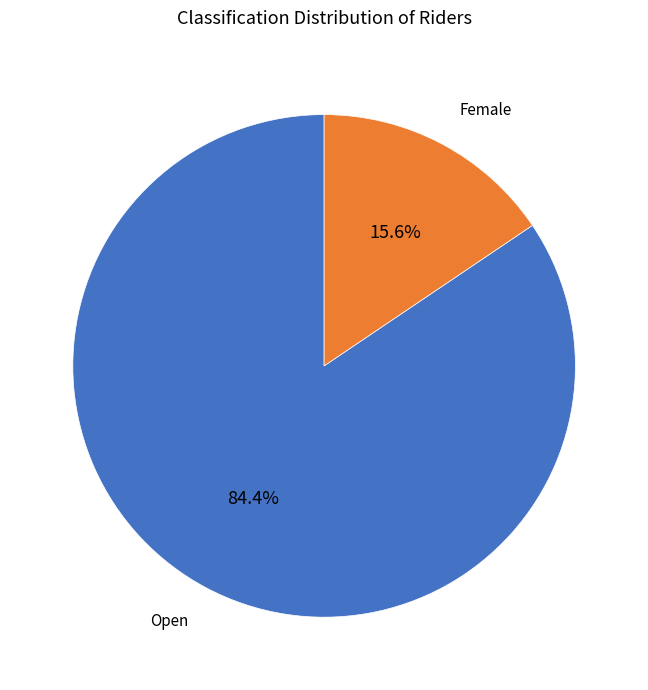

Is there a majority slice in this chart?

Yes